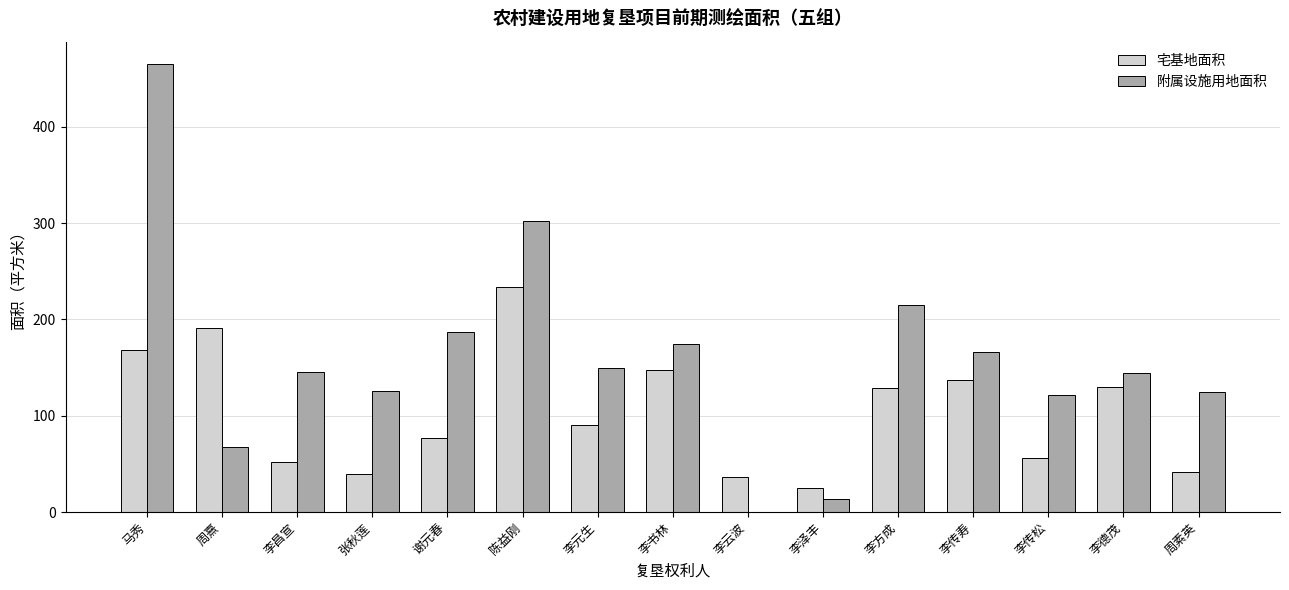

What is the total value across all series at 李传寿?

303